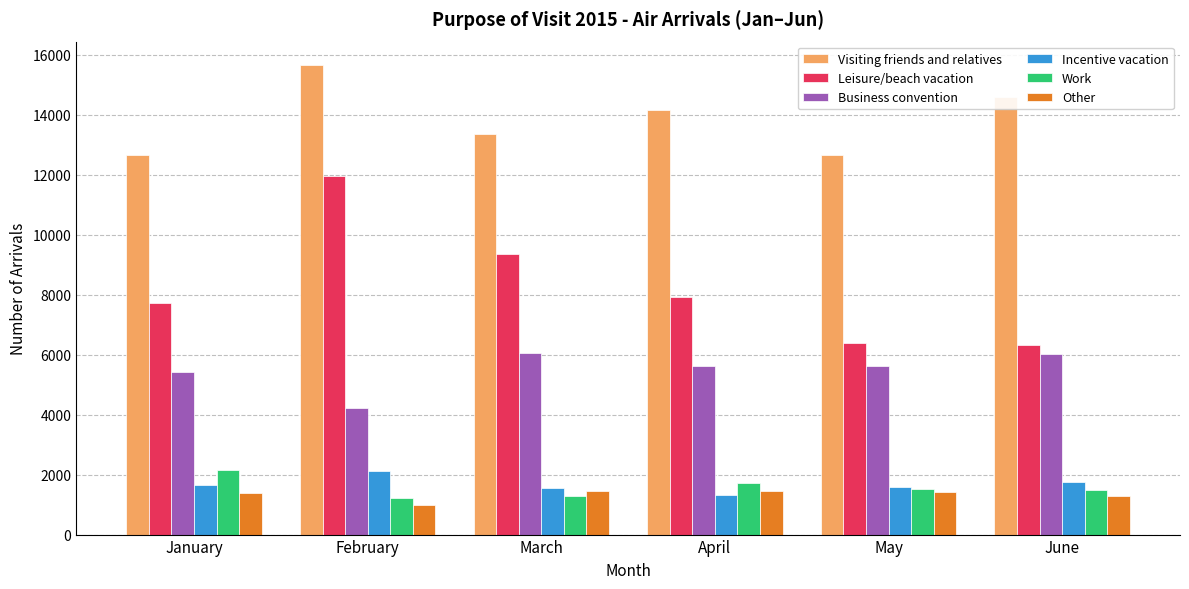

Are the bars horizontal?

No